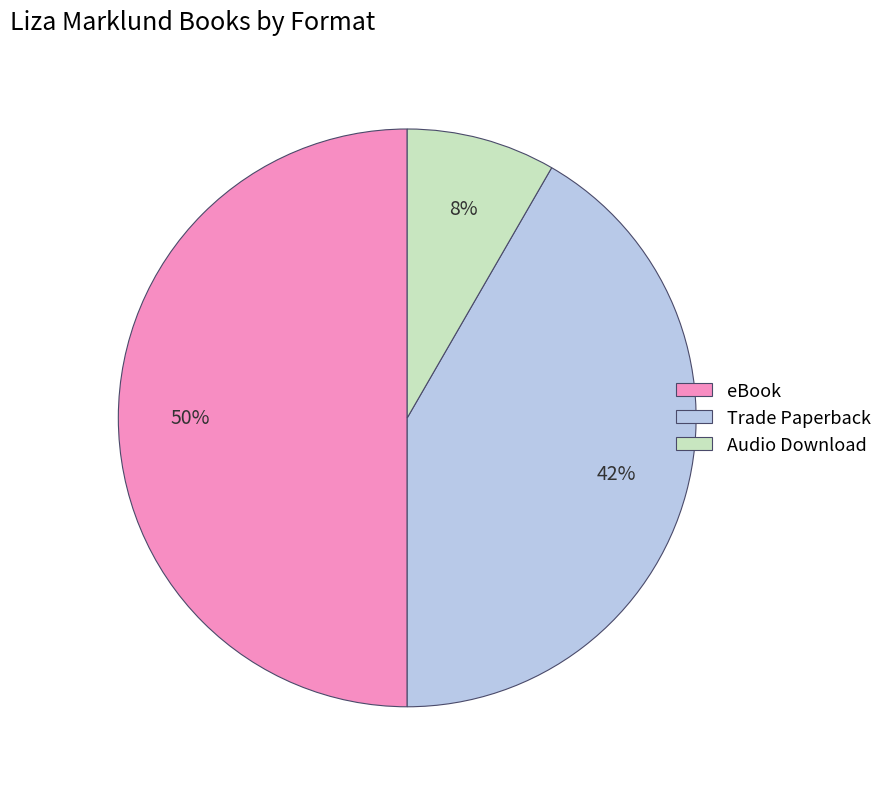

Do eBook and Audio Download together represent more than half of the pie?

Yes